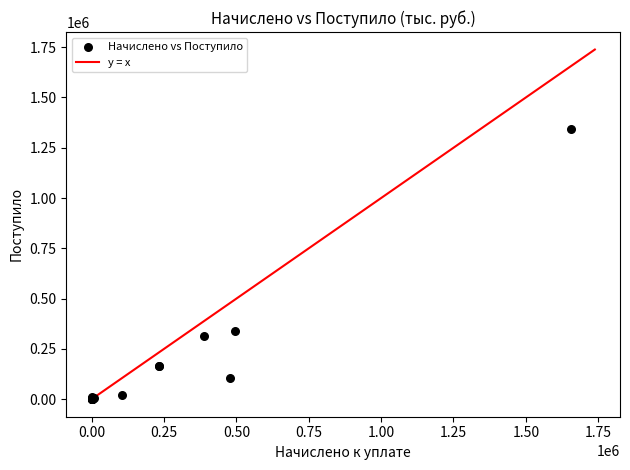

What Y value in the scatter plot is closest to 671104?

340510